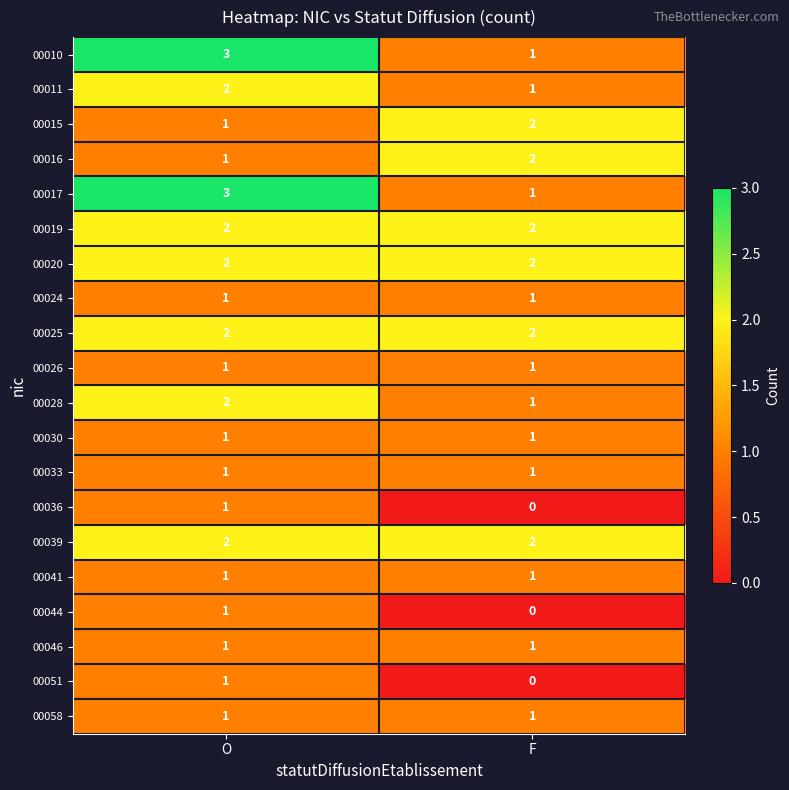

The value of 00025 at F is 2. True or false?

True